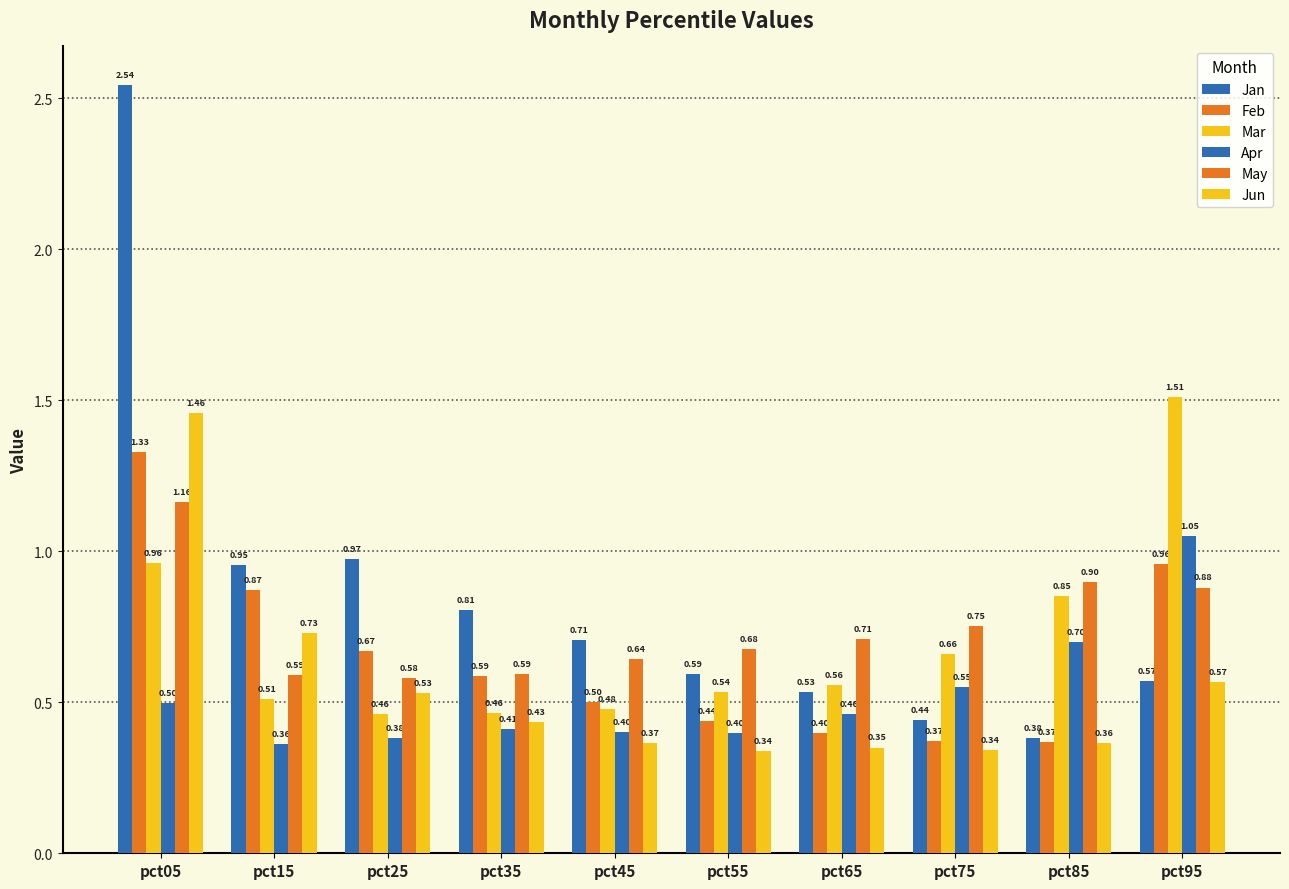

Is it true that May equals 0.6 at pct45?

True